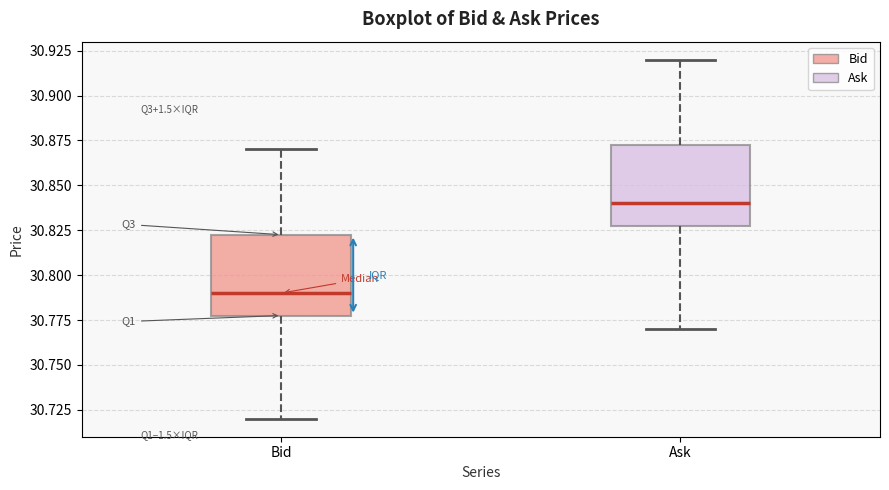

Reading left to right, read every box against the y-axis: the position of its median line, the range the box covers, and the ends of its whiskers. The values are not printed on the chart, so give them approximately, as read against the axis.

Bid: median 30.790, box 30.780 to 30.825, whiskers 30.720 to 30.870
Ask: median 30.840, box 30.830 to 30.875, whiskers 30.770 to 30.920